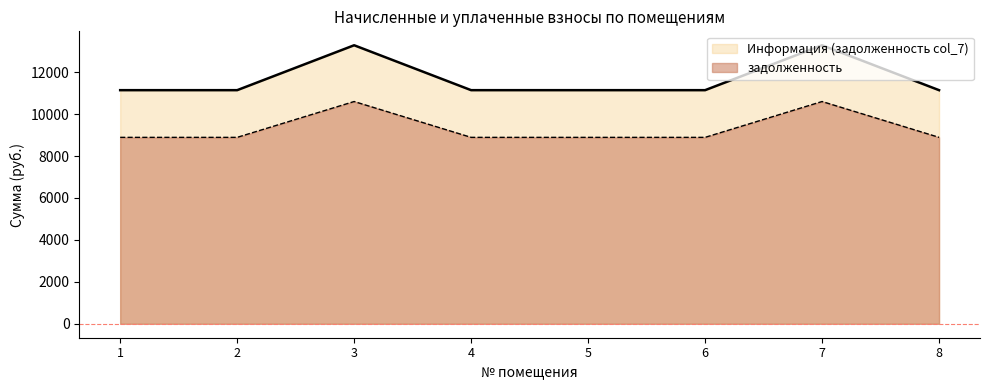

At which label does задолженность reach its peak?

3